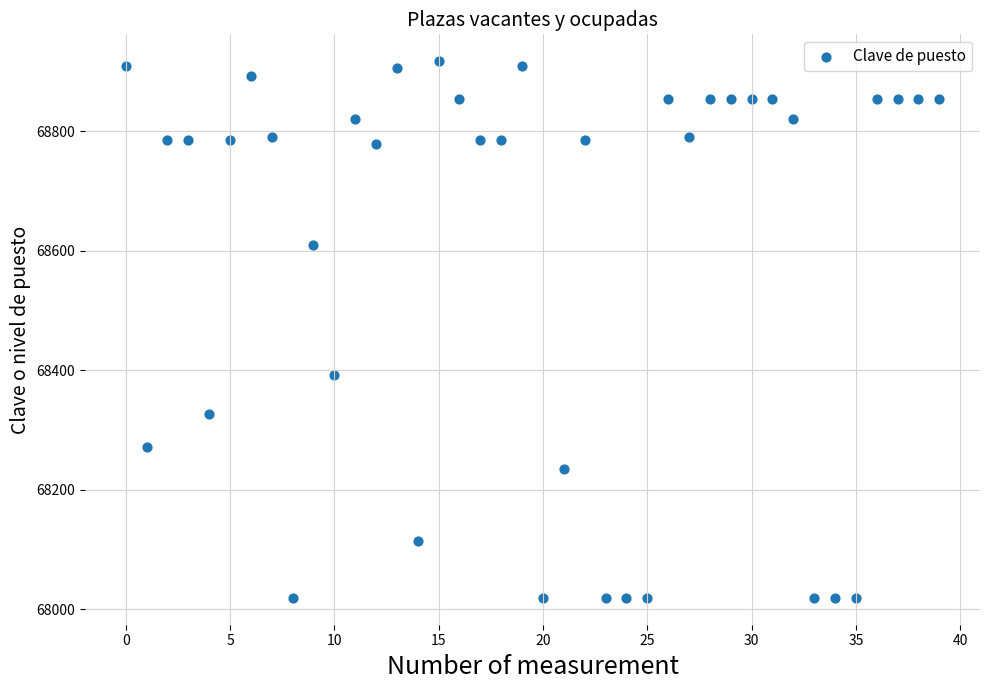

What Y value in the scatter plot is closest to 68468?

68392